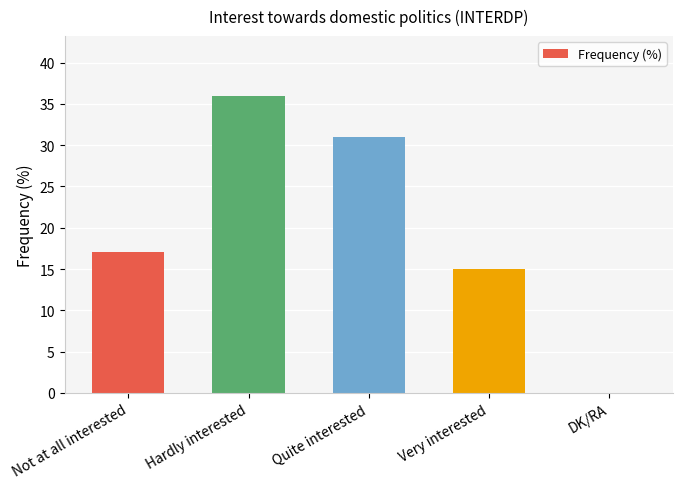

What is the change in value from Hardly interested to Very interested?

-21